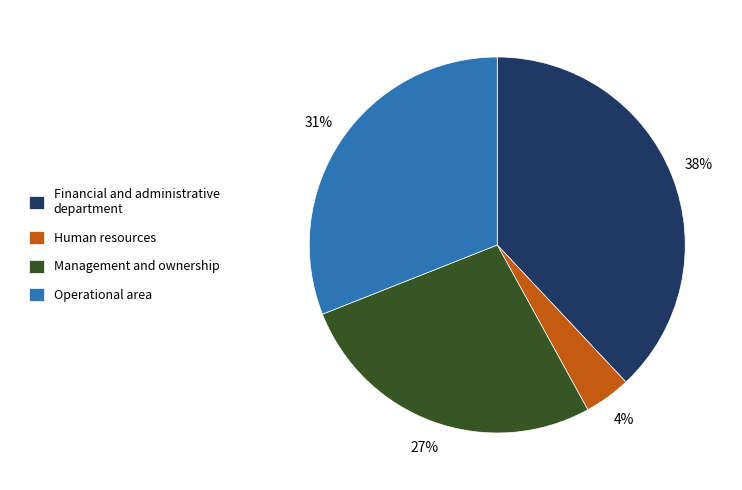

Which has a higher value, Management and ownership or Human resources?

Management and ownership